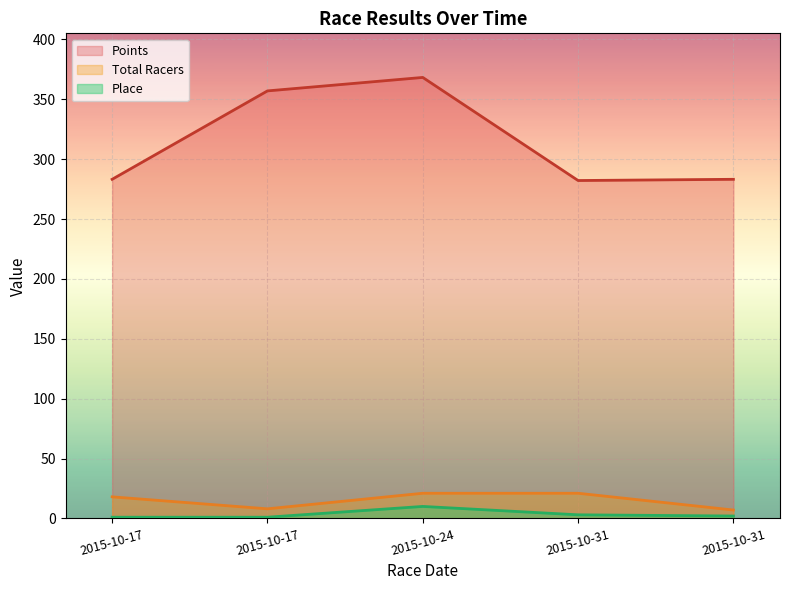

How many series are shown in this chart?

3